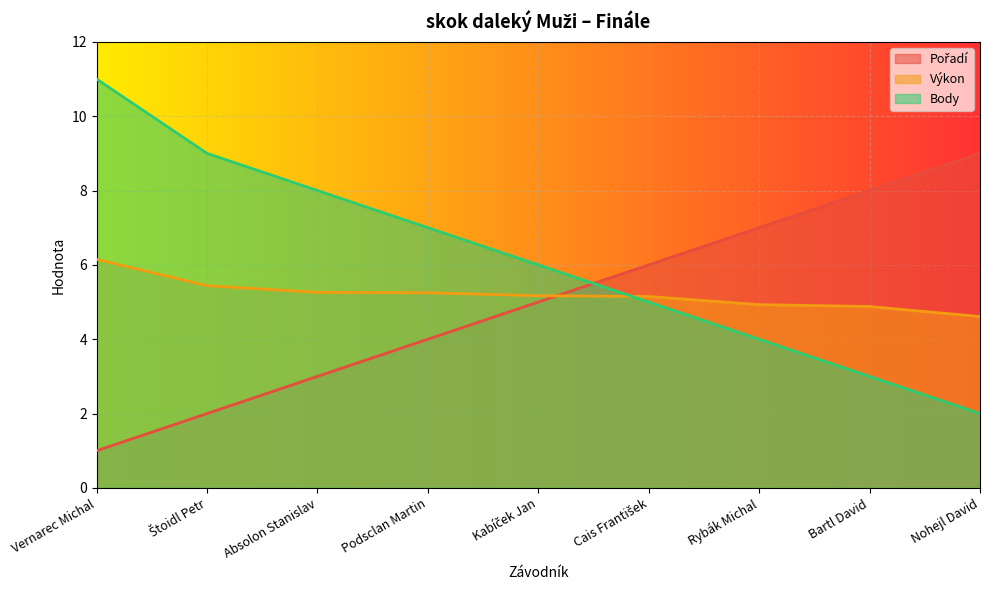

What is the value of the Pořadí point at the 1st from the left?

1.0